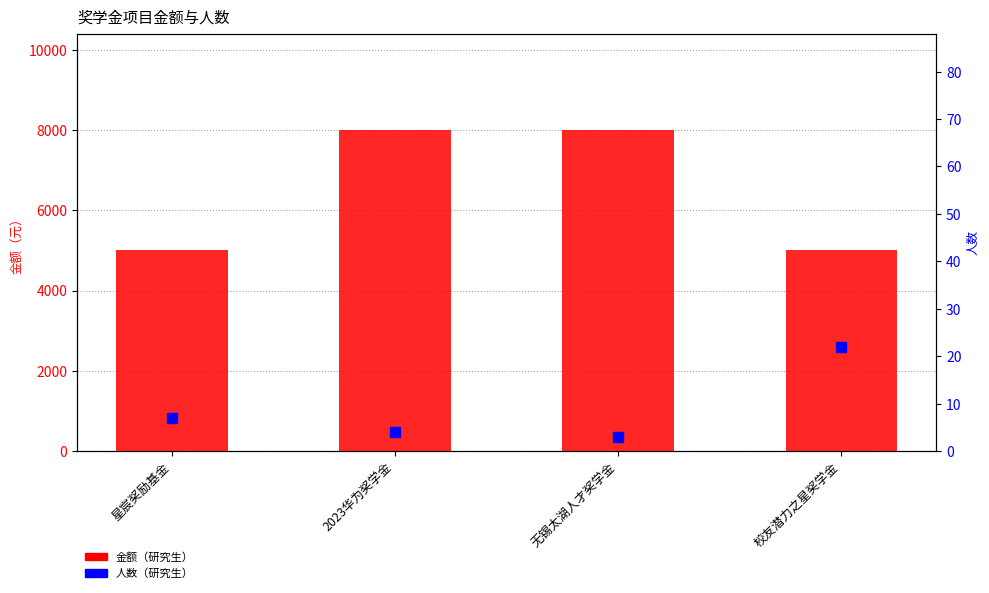

What is the greatest value displayed?

8000